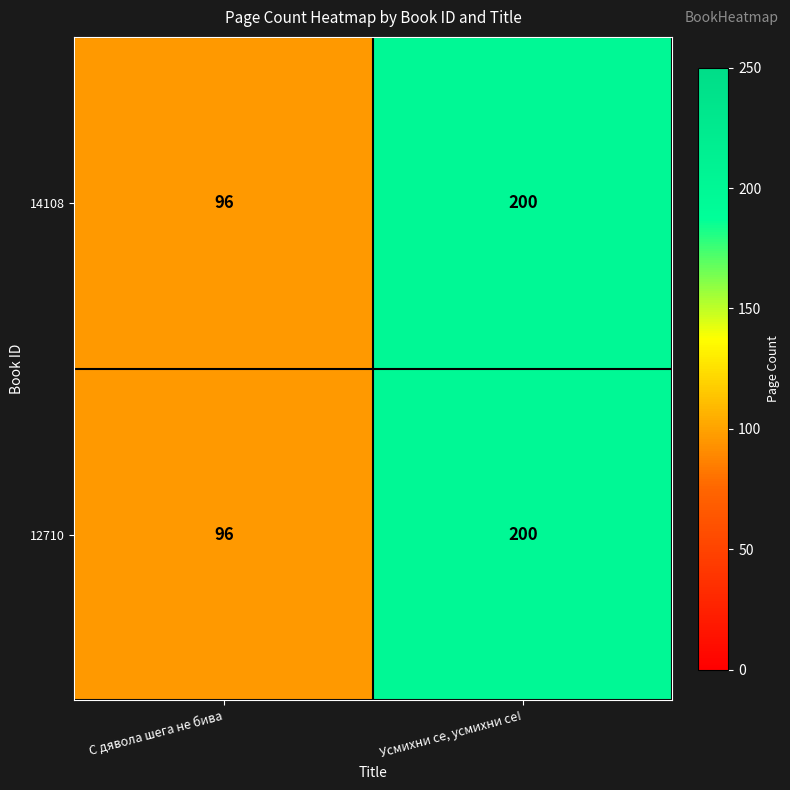

What is the difference between the 14108 values at С дявола шега не бива and Усмихни се, усмихни се!?

104